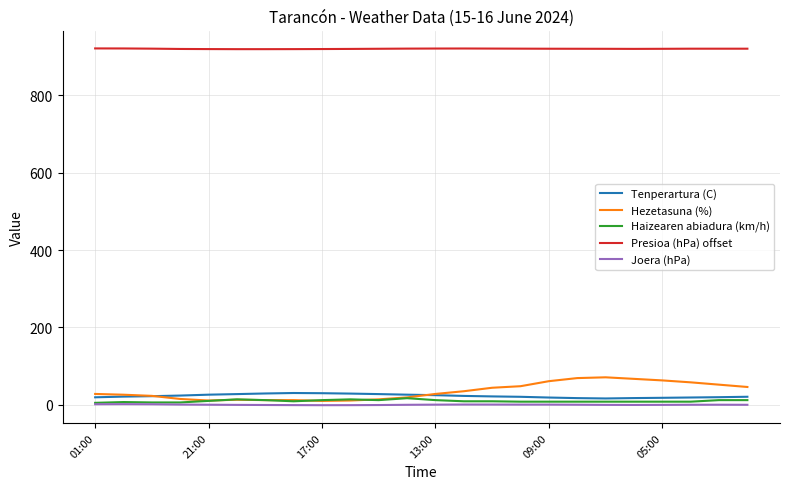

Which series has the largest total across all categories?

Presioa (hPa) offset